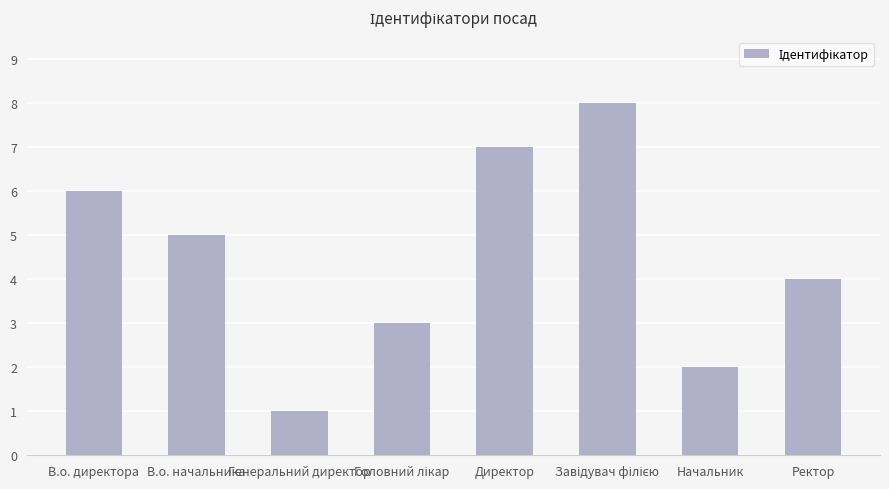

What is the sum of all values?

36